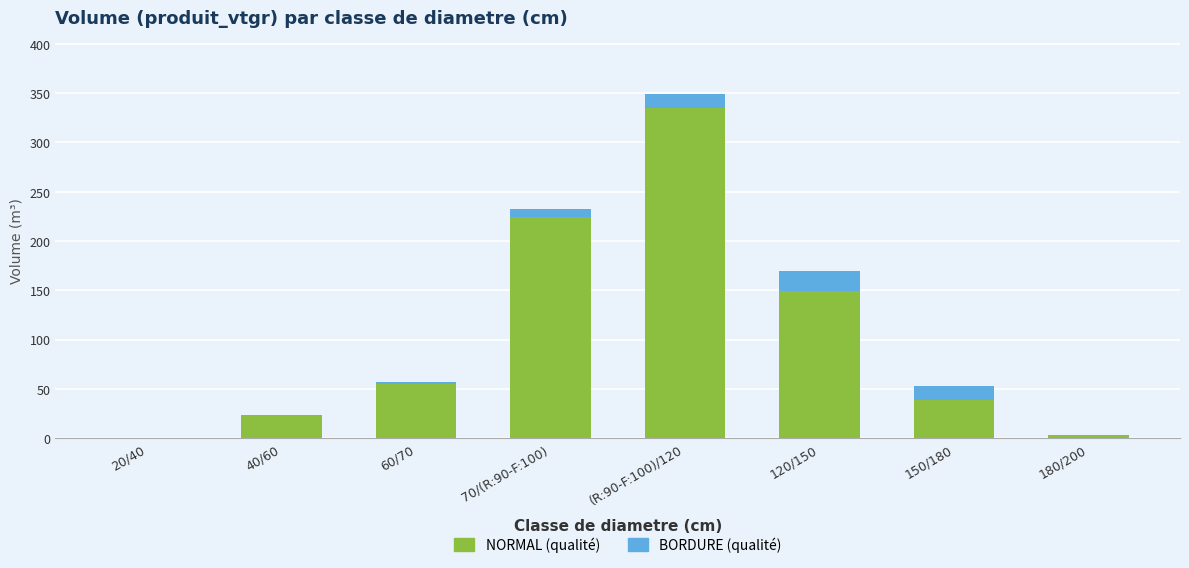

What is the total value across all series at 120/150?

169.8